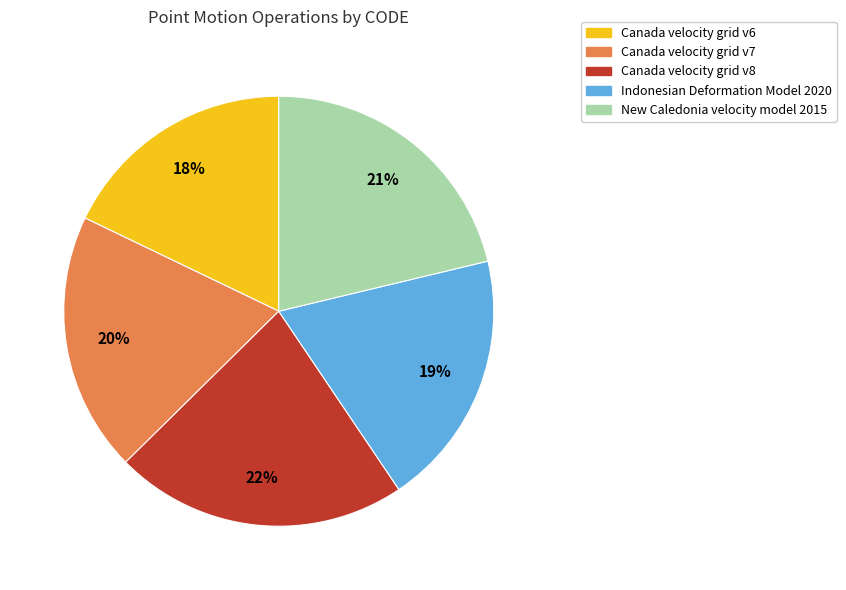

To the nearest percent, what portion does New Caledonia velocity model 2015 represent?

21%